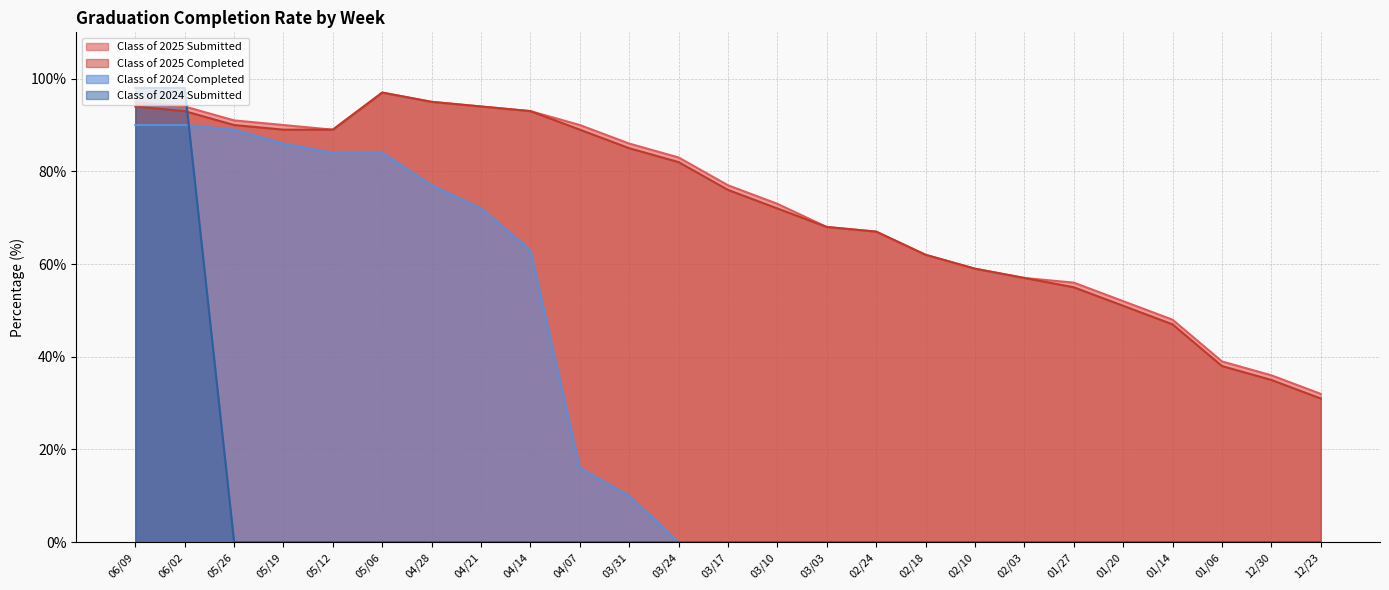

Does the chart have visible grid lines?

Yes